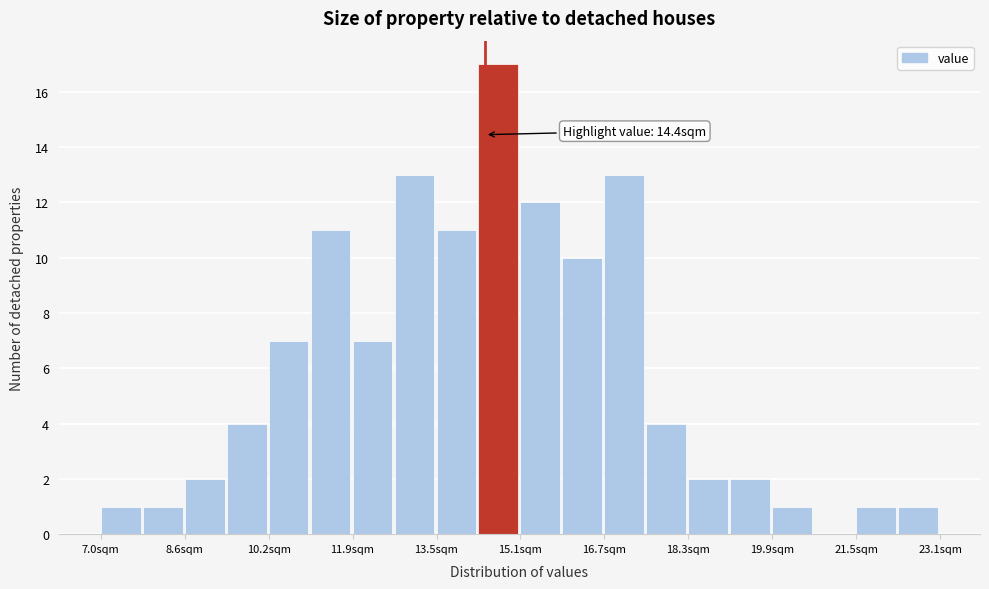

Which range on the x-axis has the tallest bar?

14.2 to 15.0